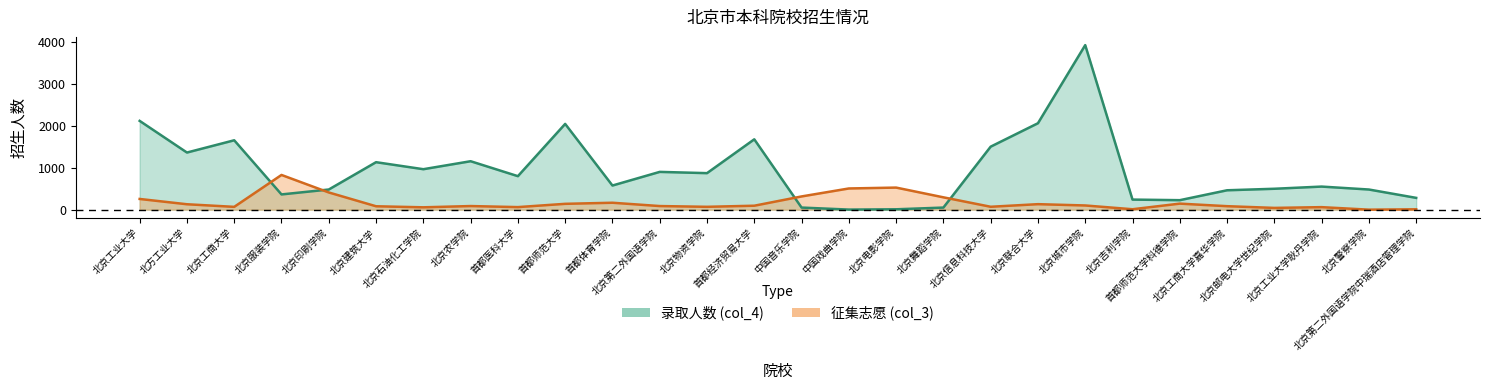

Which label corresponds to the smallest value in the chart?

北京警察学院